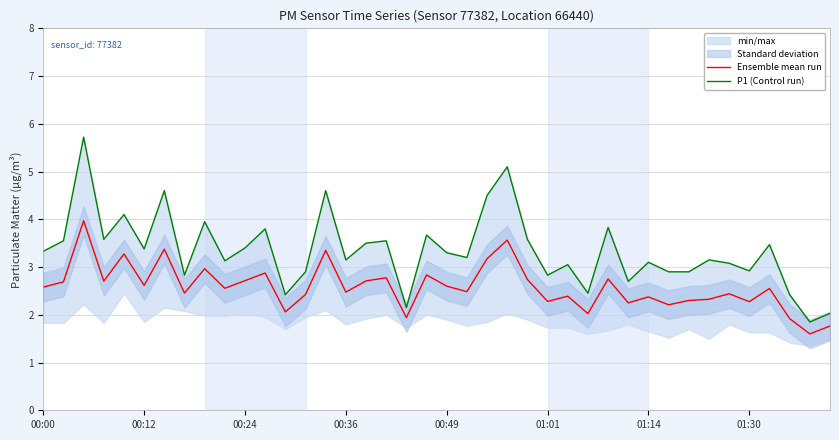

What is the average value of the Ensemble mean run series?

2.6